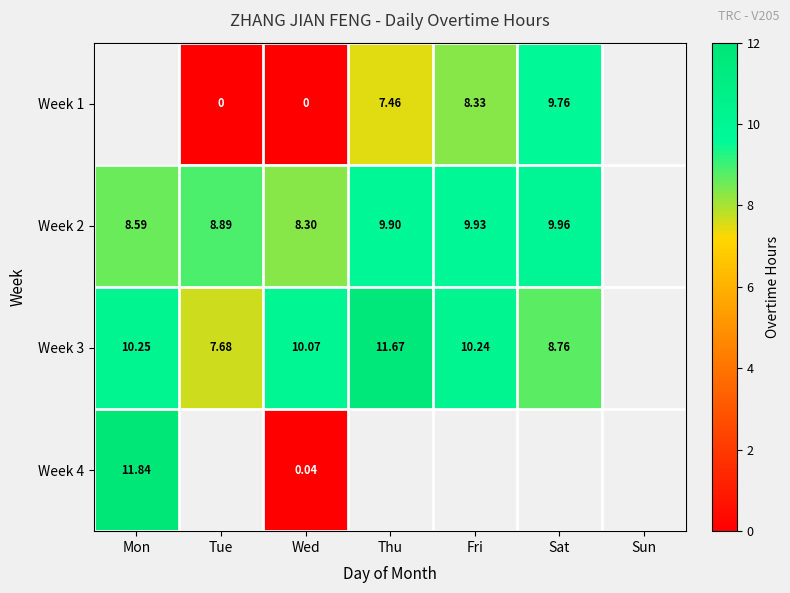

Is the value of Week 1 at Thu greater than the value of Week 2 at Tue?

No